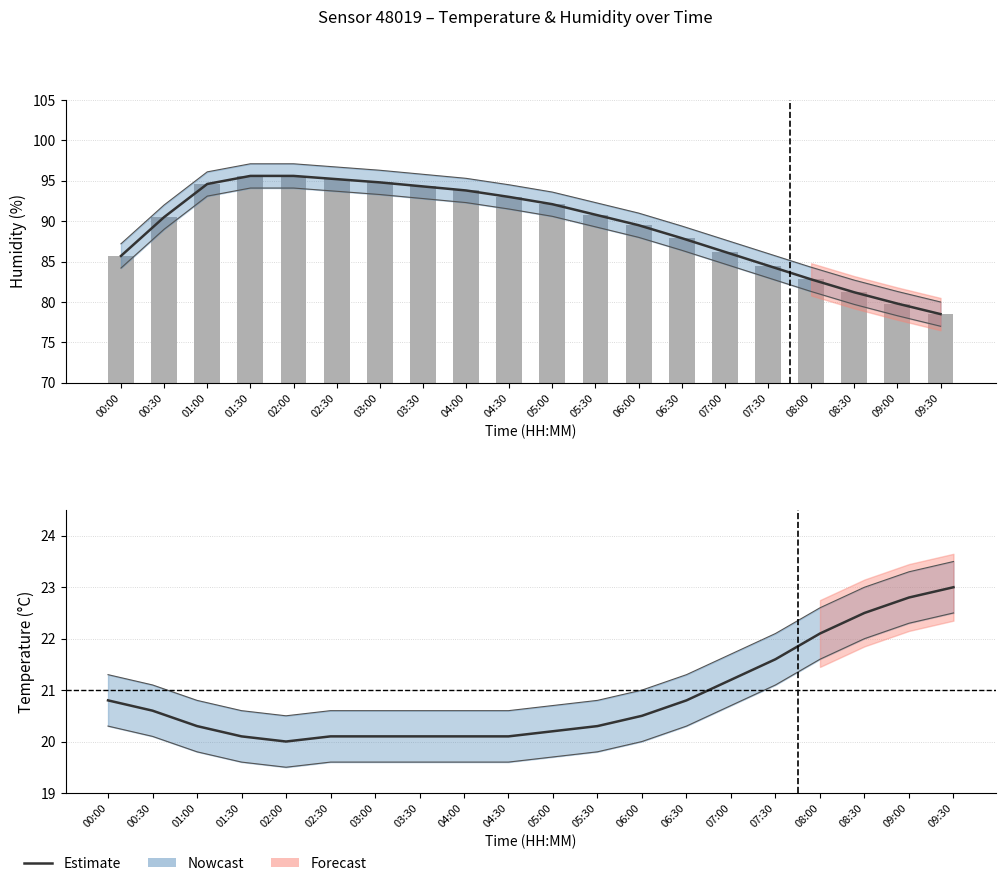

The value of humidity (raw) at 09:00 is 79.8. True or false?

True